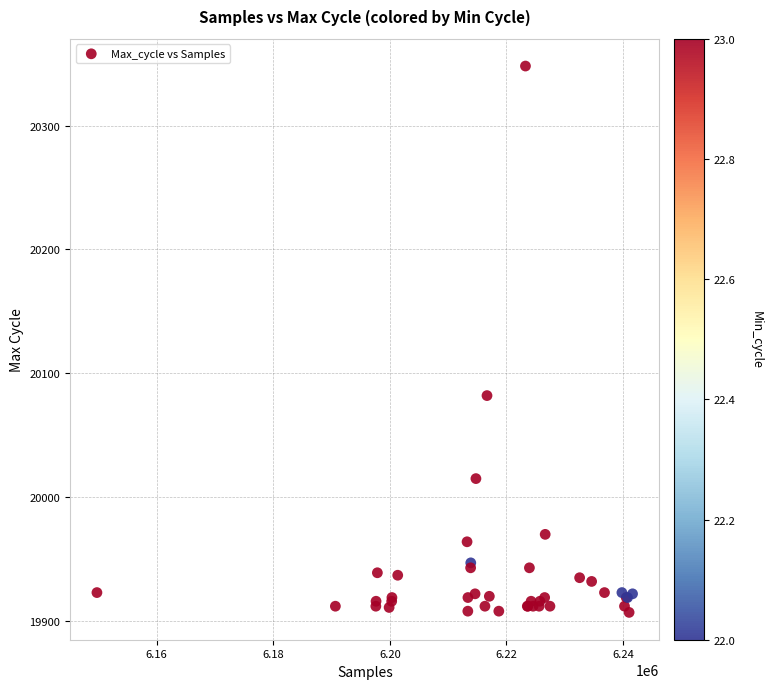

What Y value in the scatter plot is closest to 20127?

20082